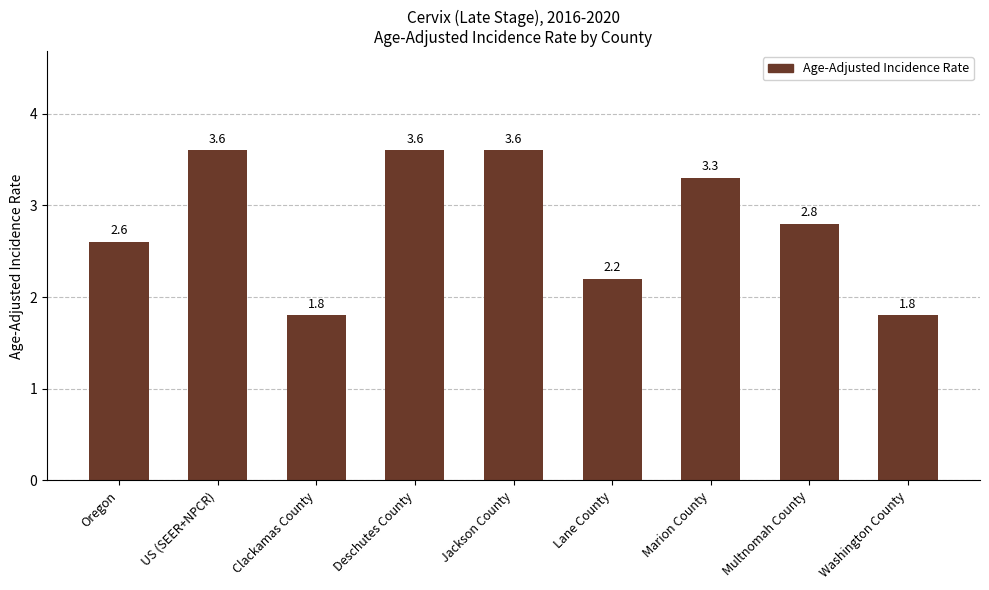

What is the difference between the maximum and minimum values?

1.8